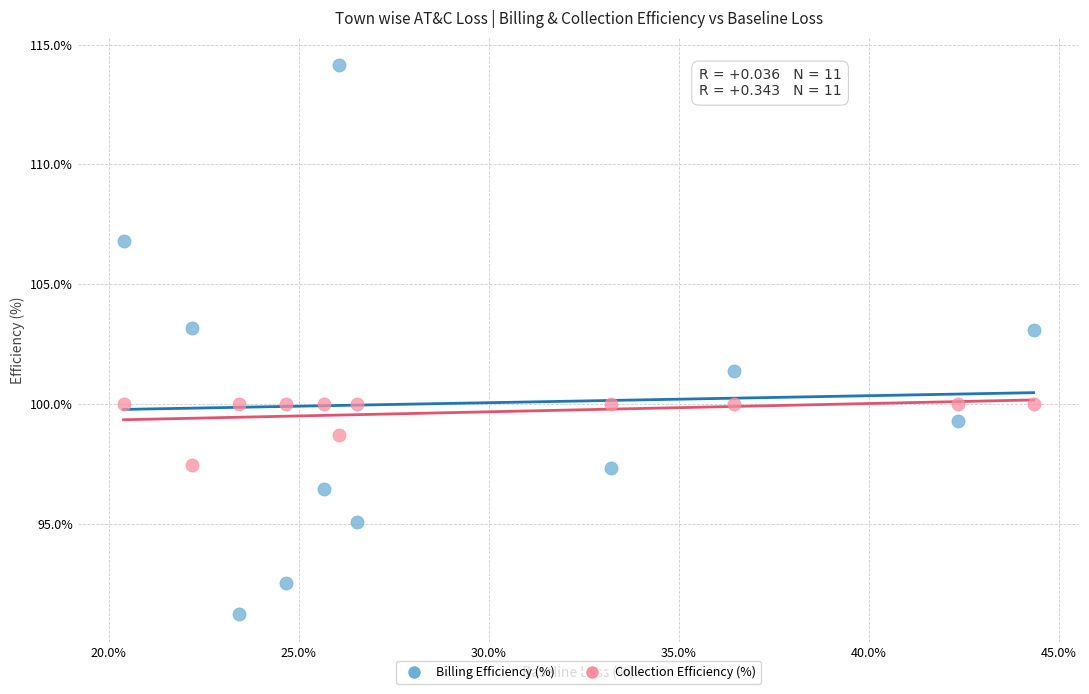

Which series reaches the minimum Y coordinate?

Billing Efficiency (%)